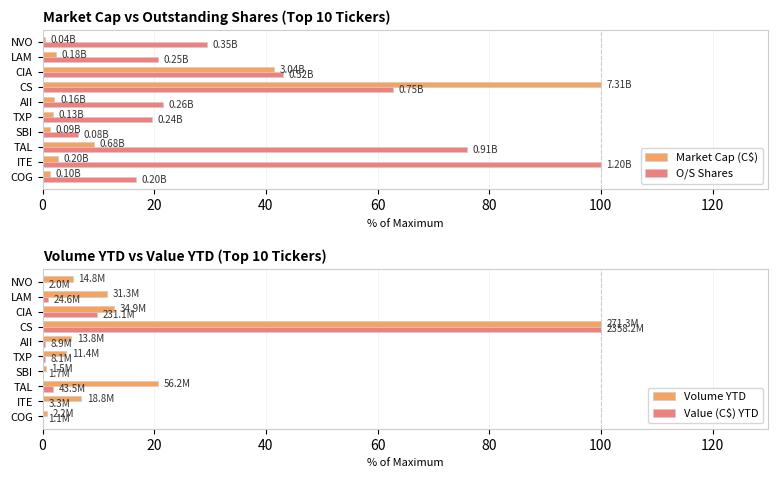

What is the greatest value displayed?

100.0